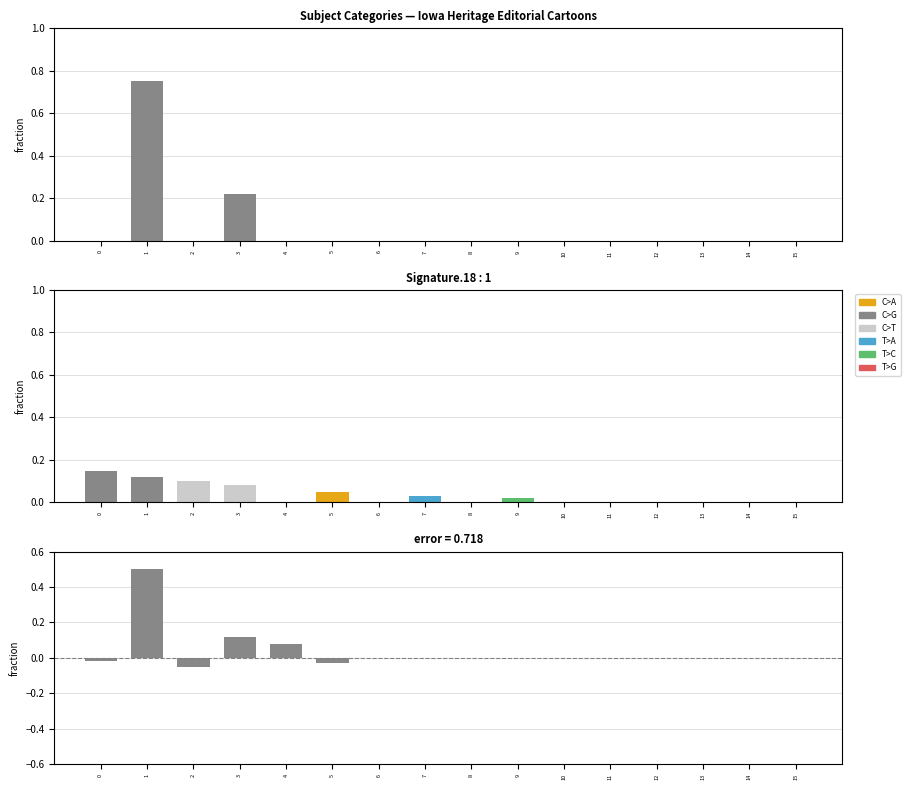

What is the spread (max minus min) of values at 4?

0.1